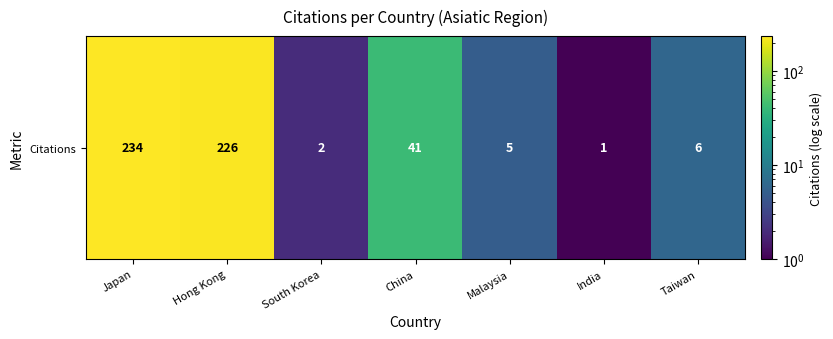

Rank the categories by value from lowest to highest.

India, South Korea, Malaysia, Taiwan, China, Hong Kong, Japan